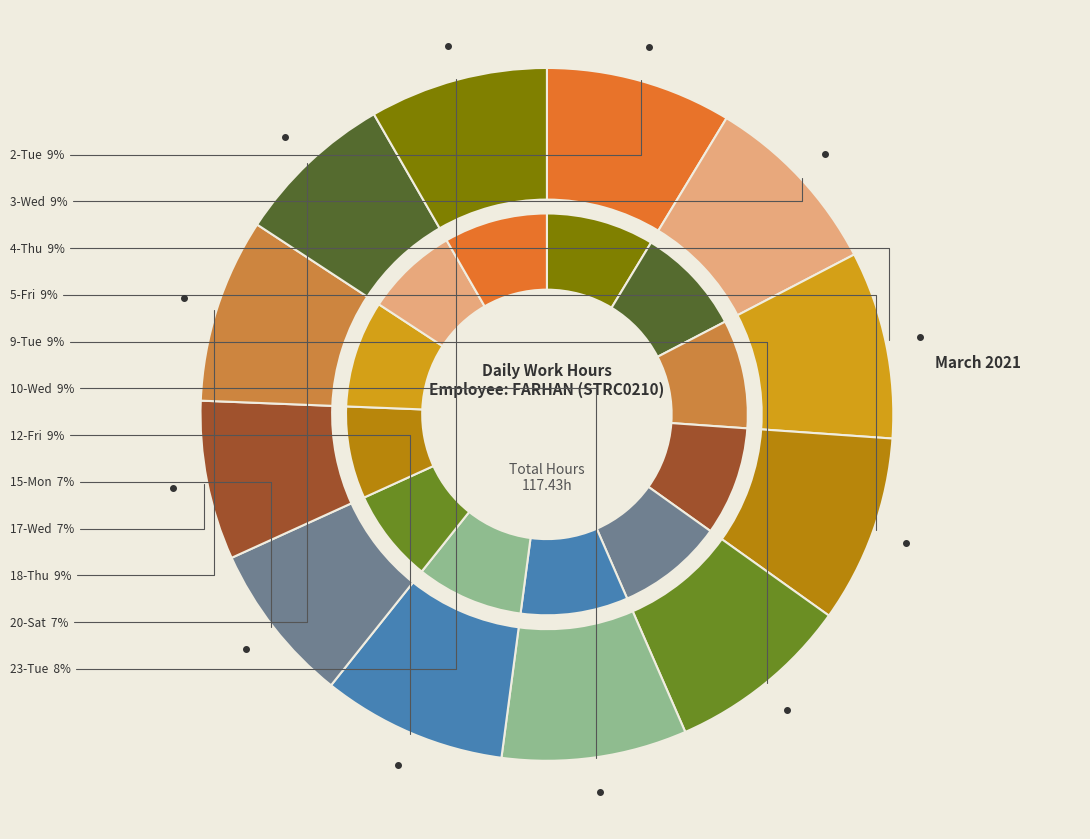

To the nearest percent, what is the average slice percentage?

8%